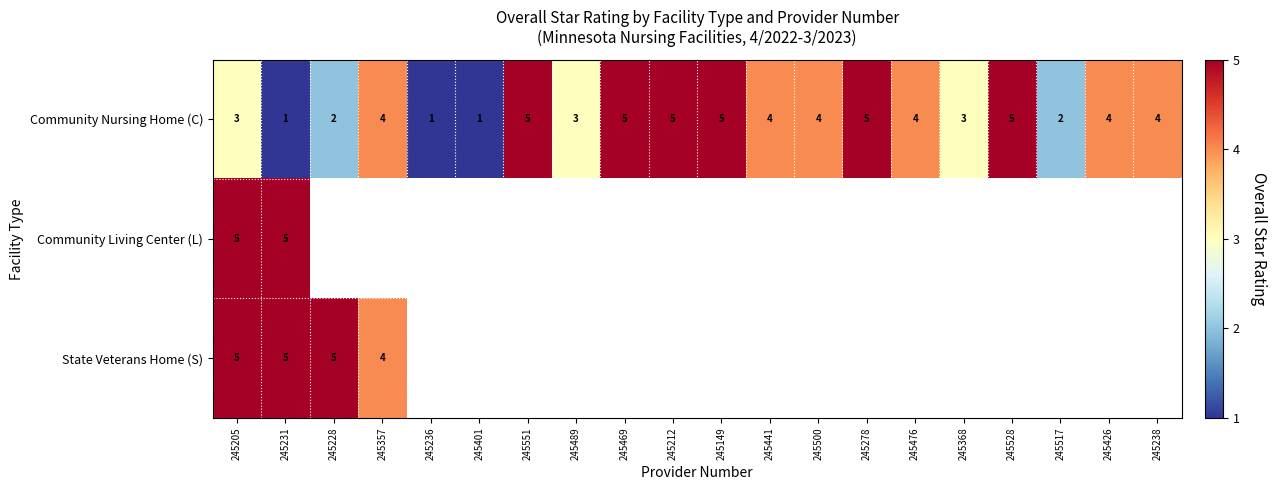

True or false: Community Living Center (L) has a value of 2 at 245231.

False